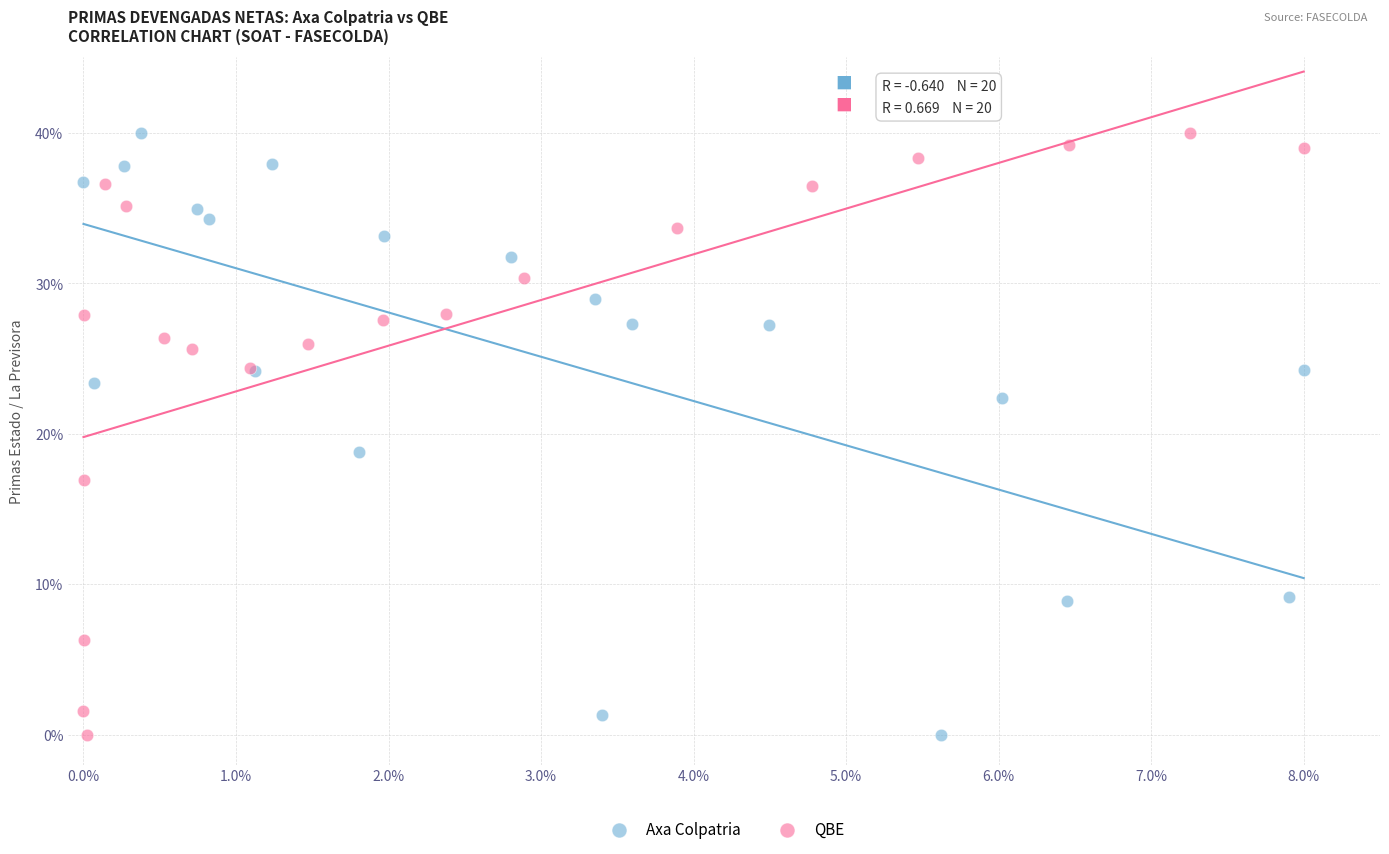

What are all the series names shown in the legend?

Axa Colpatria, QBE